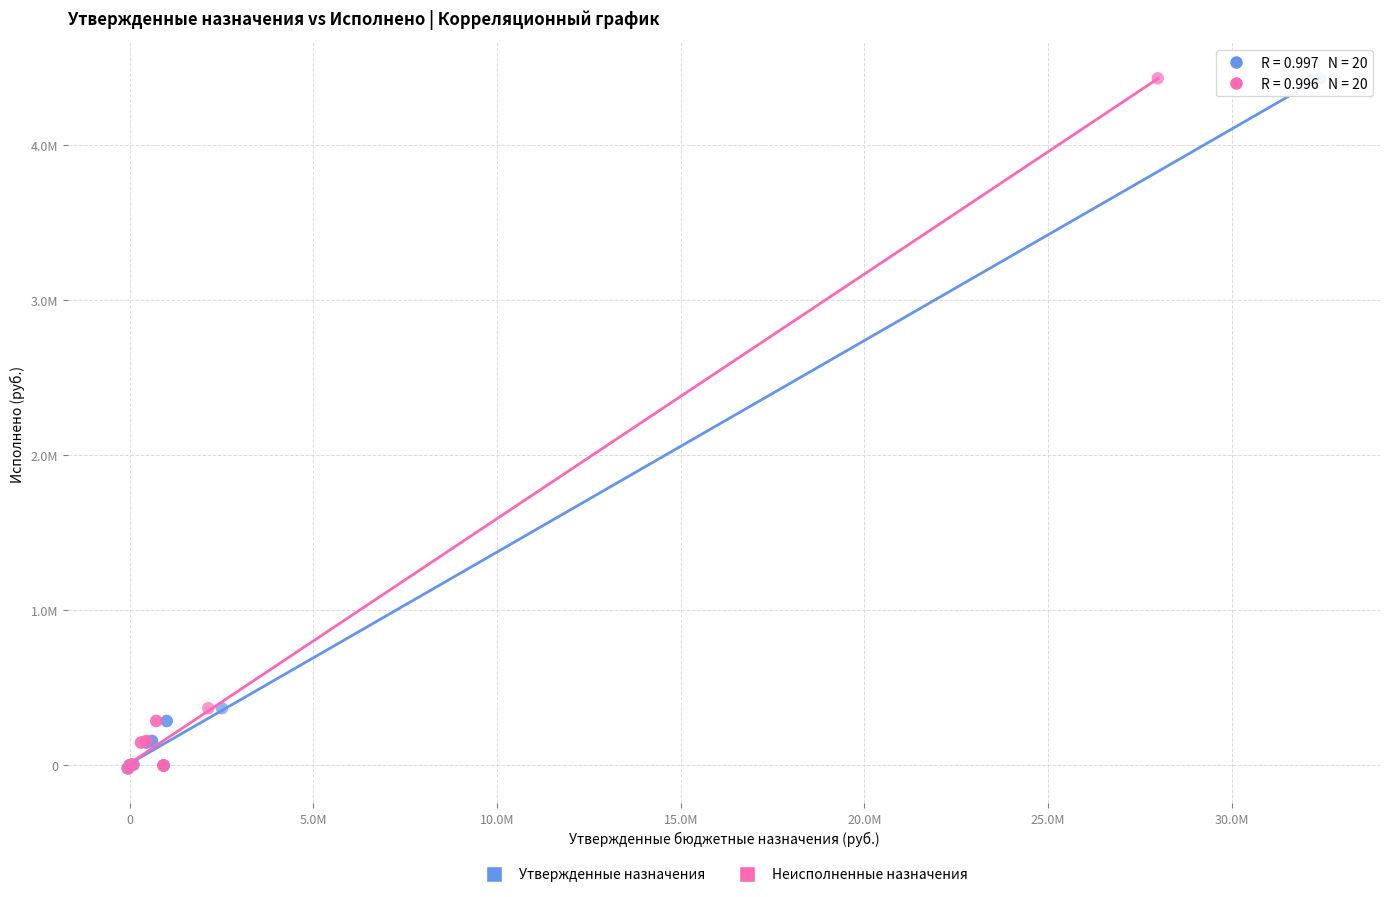

What are all the series names shown in the legend?

Утвержденные назначения, Неисполненные назначения